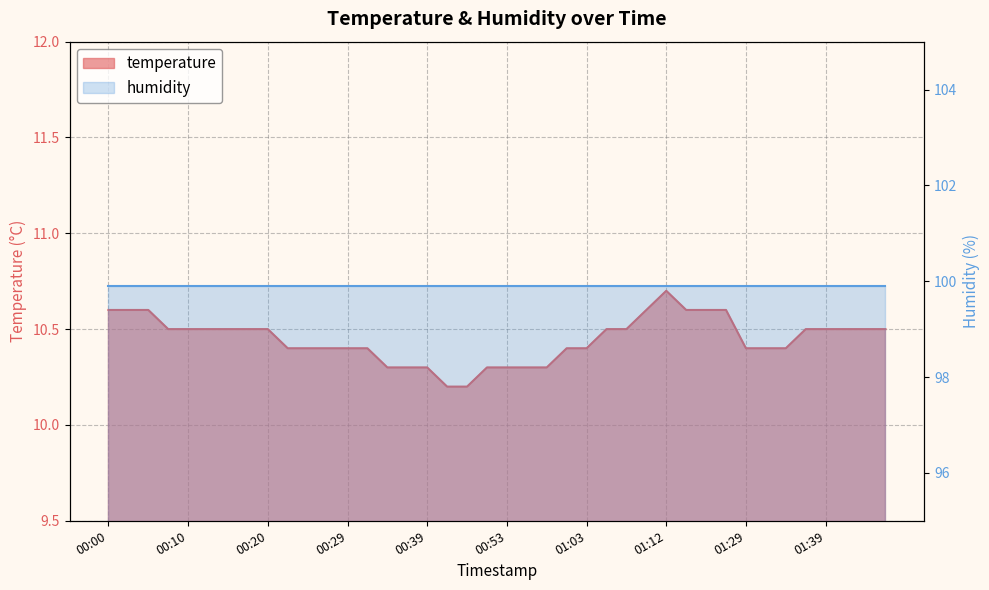

True or false: the data has more than 2 interior local peaks.

False